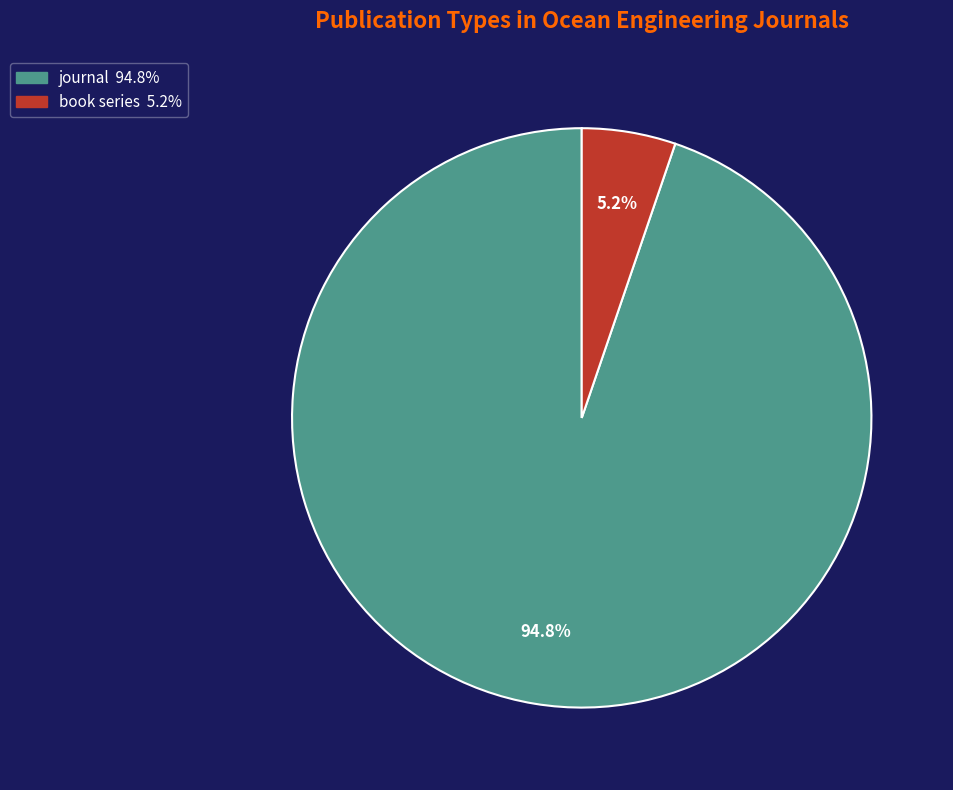

To the nearest percent, what is the difference between the book series and journal slice percentages?

90%